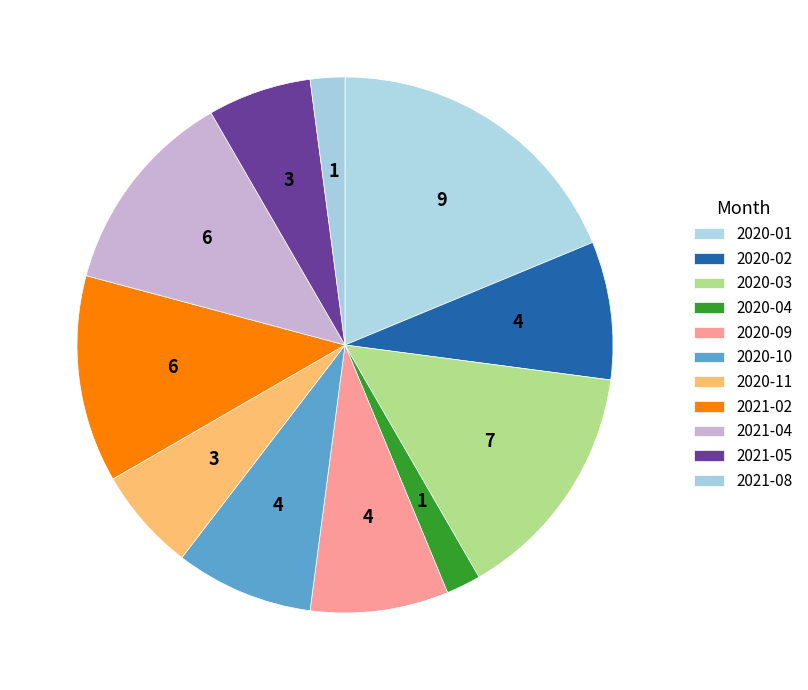

To the nearest percent, what portion does 2021-02 represent?

12%